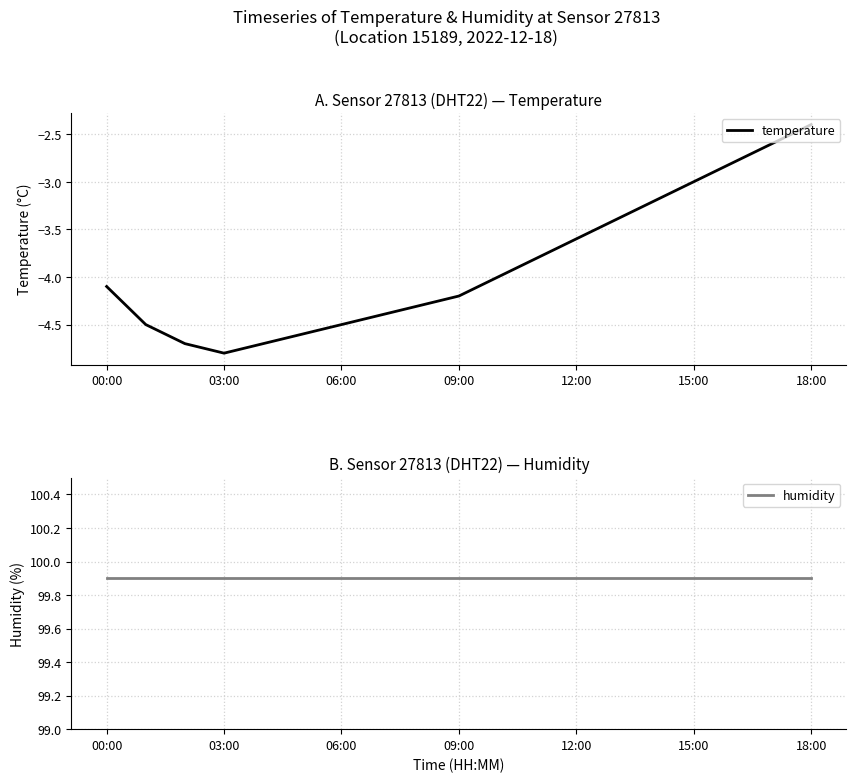

How many data points in temperature are above -4?

8